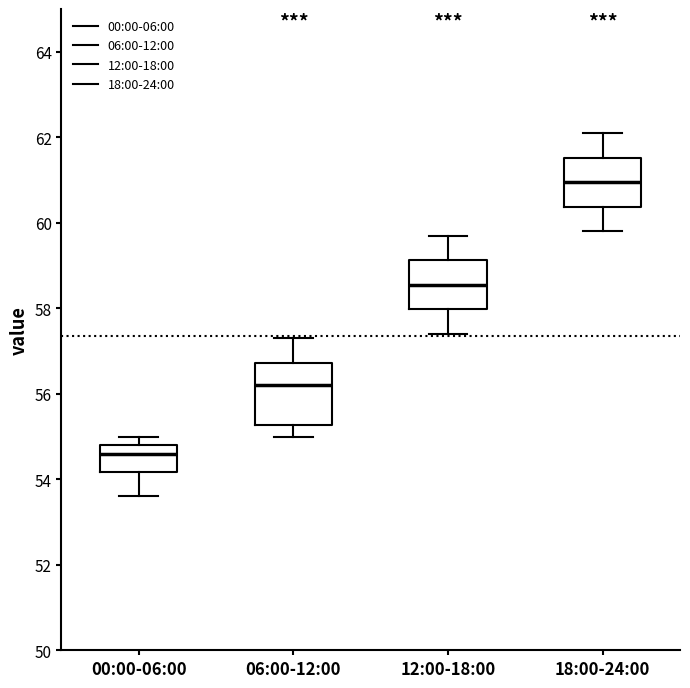

Where is the upper edge of the box for 12:00-18:00 on the y-axis? The values are not printed on the chart, so give them approximately, as read against the axis.

59.2